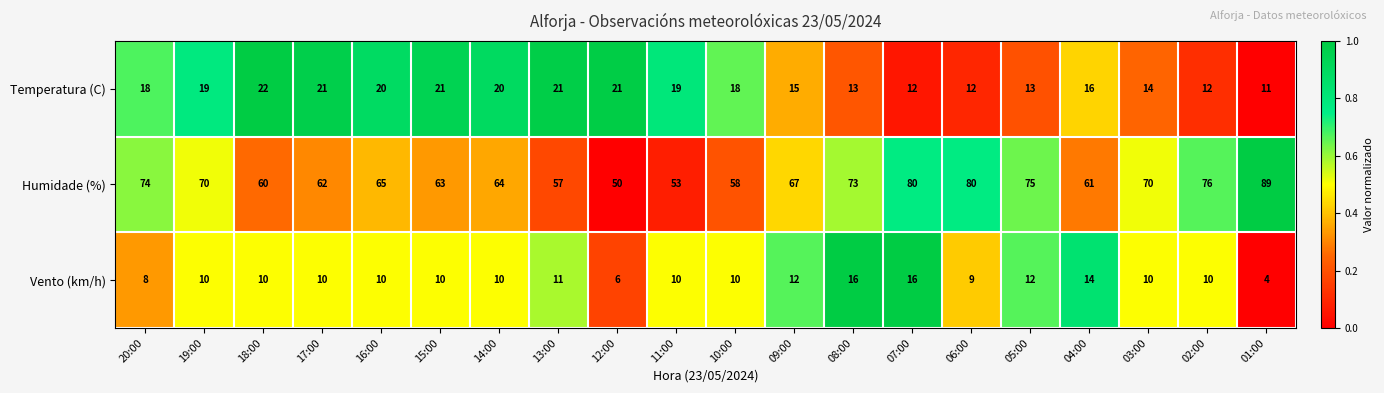

The Humidade (%) series shows 85 at 18:00. True or false?

False